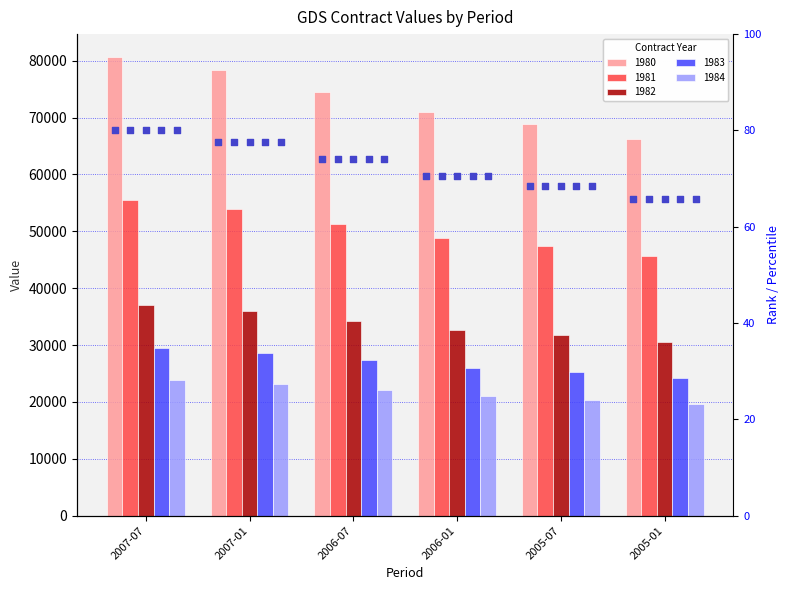

Which has a higher value, 2007-07 or 2005-01?

2007-07